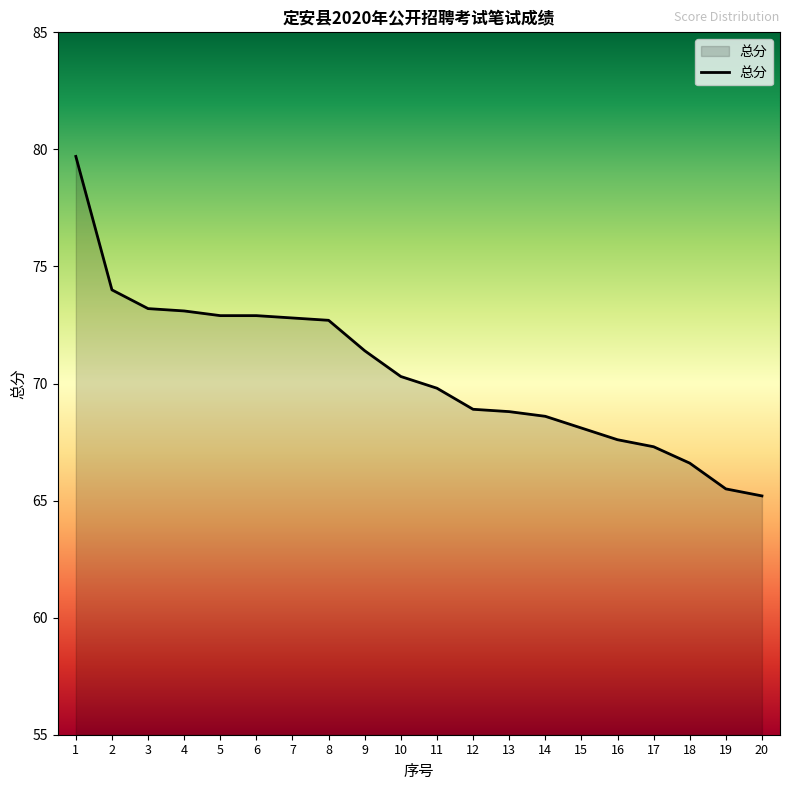

How many series are shown in this chart?

1